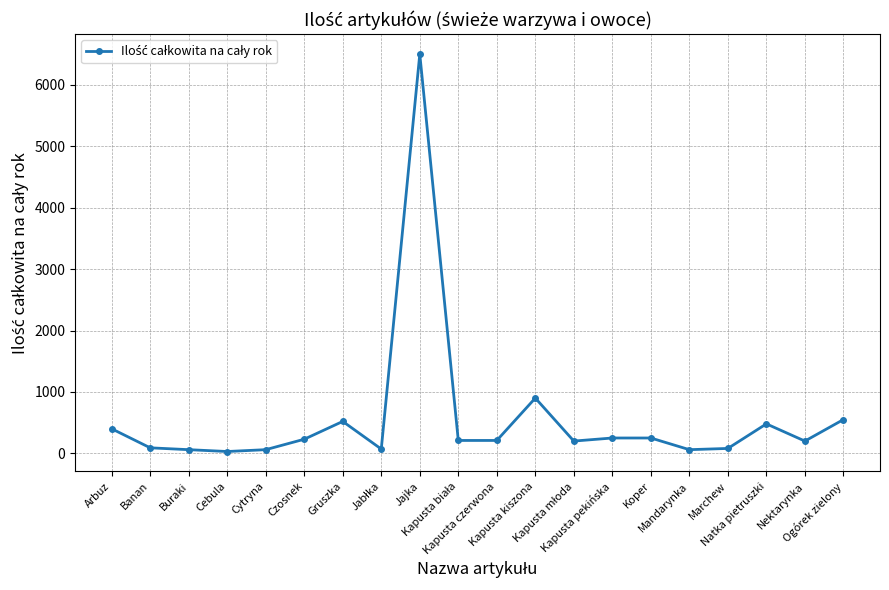

What is the difference between the maximum and minimum values?

6470